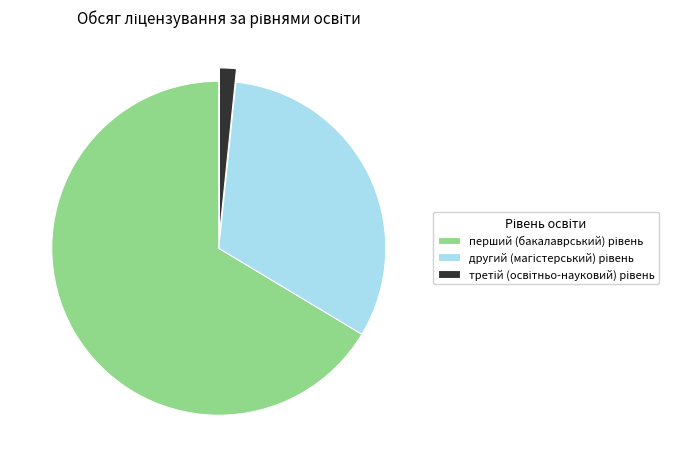

Is there a majority slice in this chart?

Yes